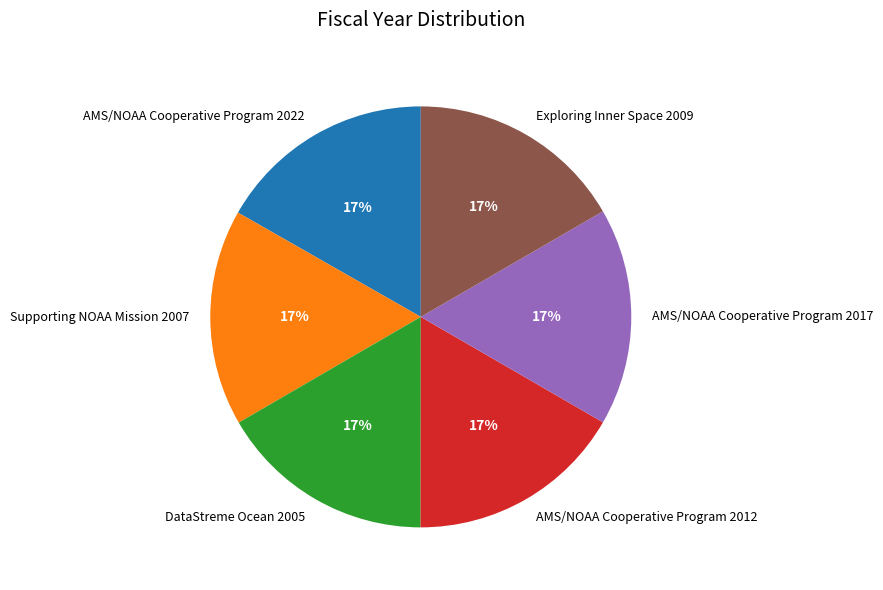

Is there a majority slice in this chart?

No